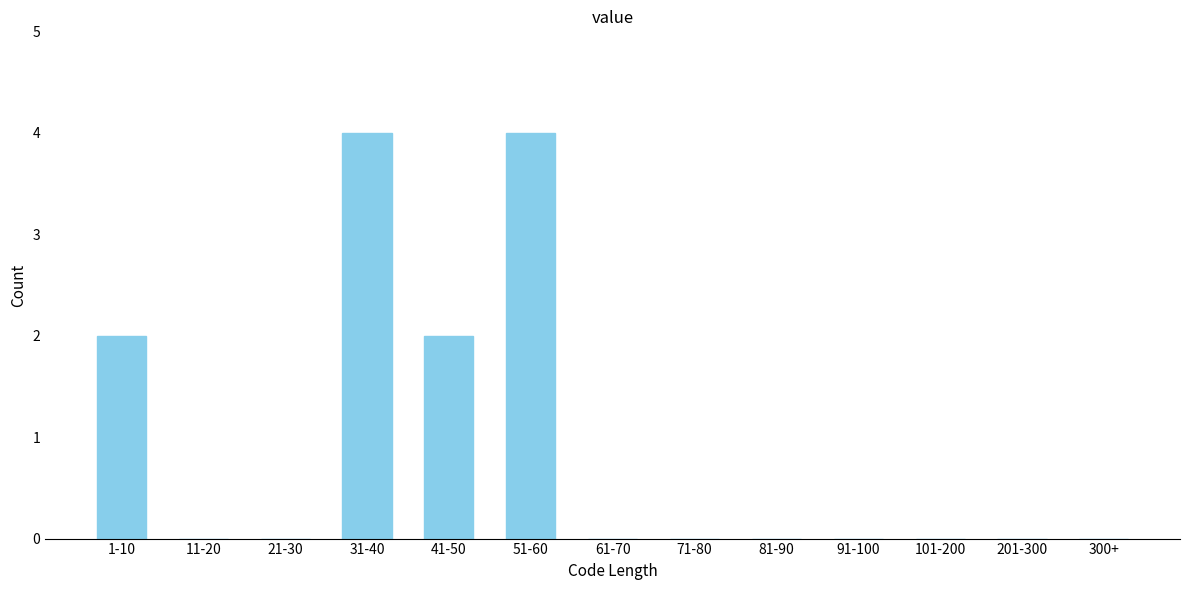

Reading right to left, list all the values displayed in this chart.

300+=0	201-300=0	101-200=0	91-100=0	81-90=0	71-80=0	61-70=0	51-60=4	41-50=2	31-40=4	21-30=0	11-20=0	1-10=2